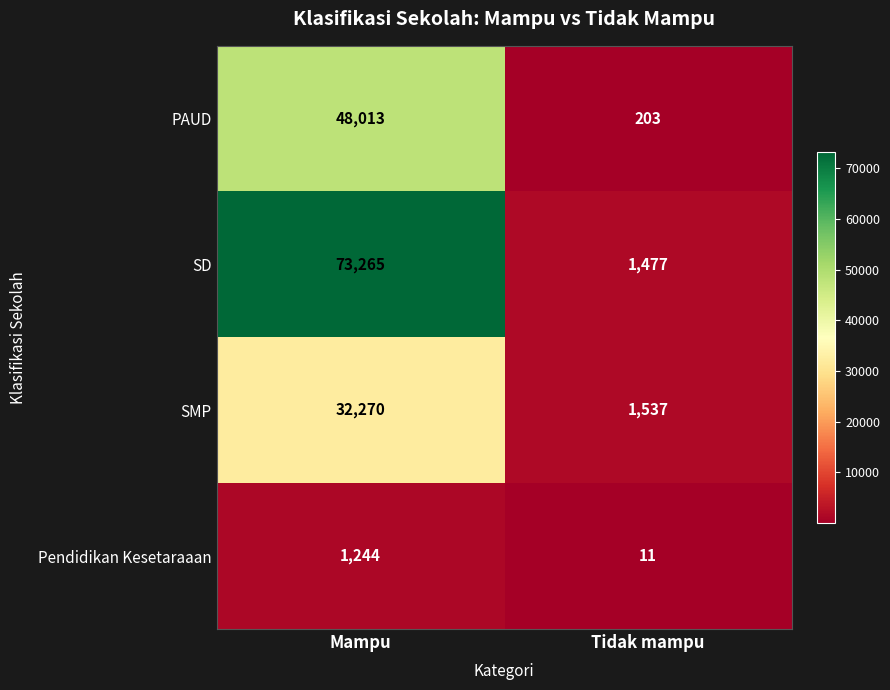

What value does the PAUD series have at Mampu?

48013